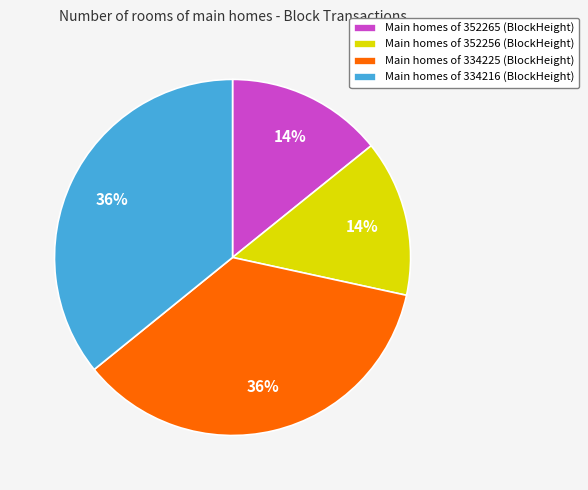

Does any single category account for the majority?

No